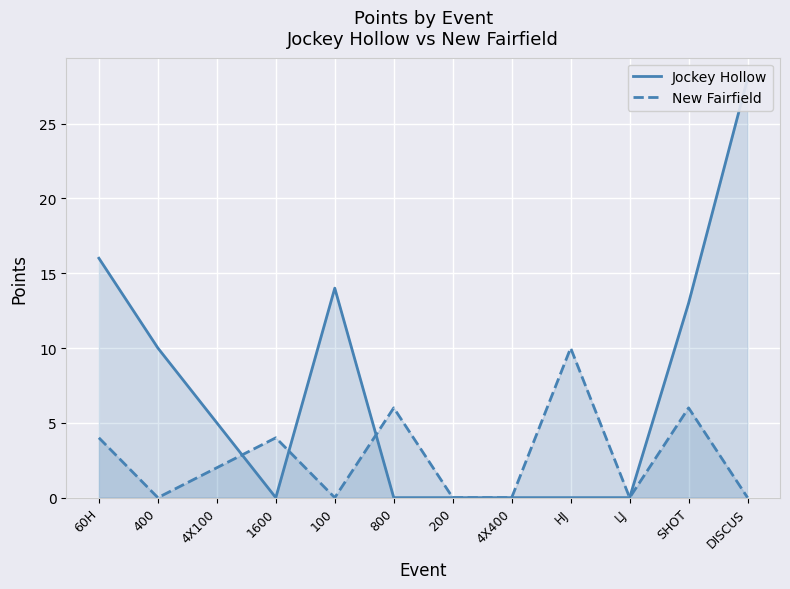

Where is the first local maximum for Jockey Hollow?

100